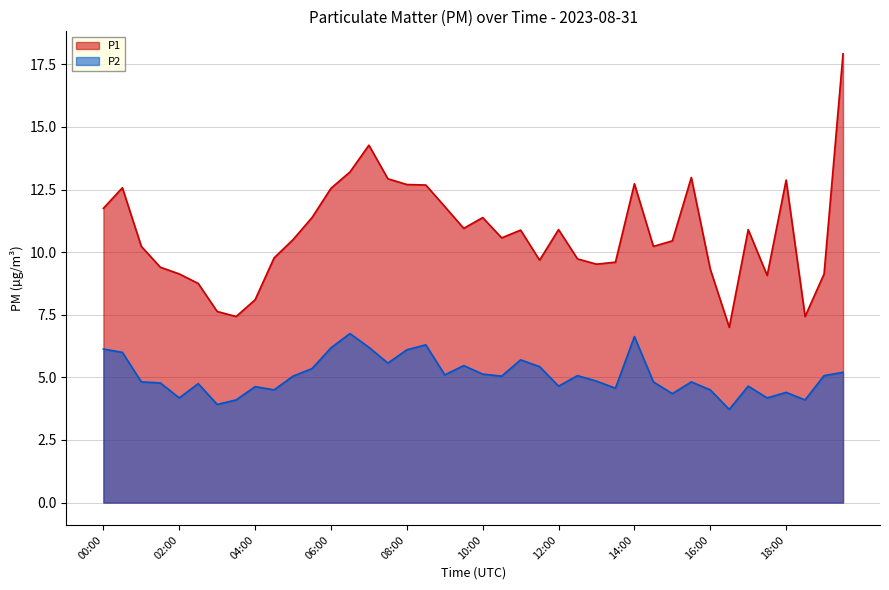

At 19:00, list the series in order from largest to smallest.

P1, P2